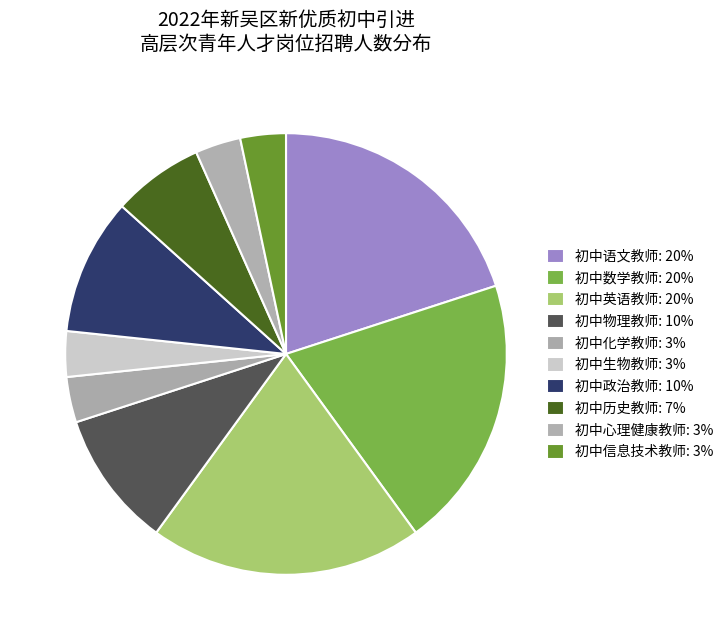

Is there any slice that represents more than half of the pie?

No